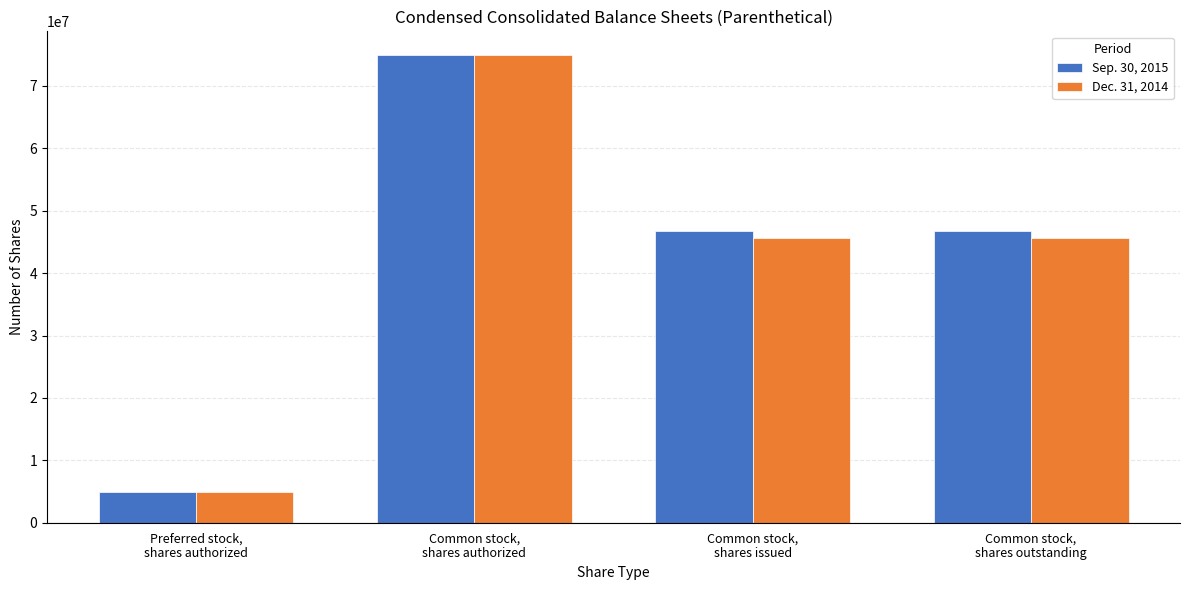

What is the lowest value of the Sep. 30, 2015 series?

5000000